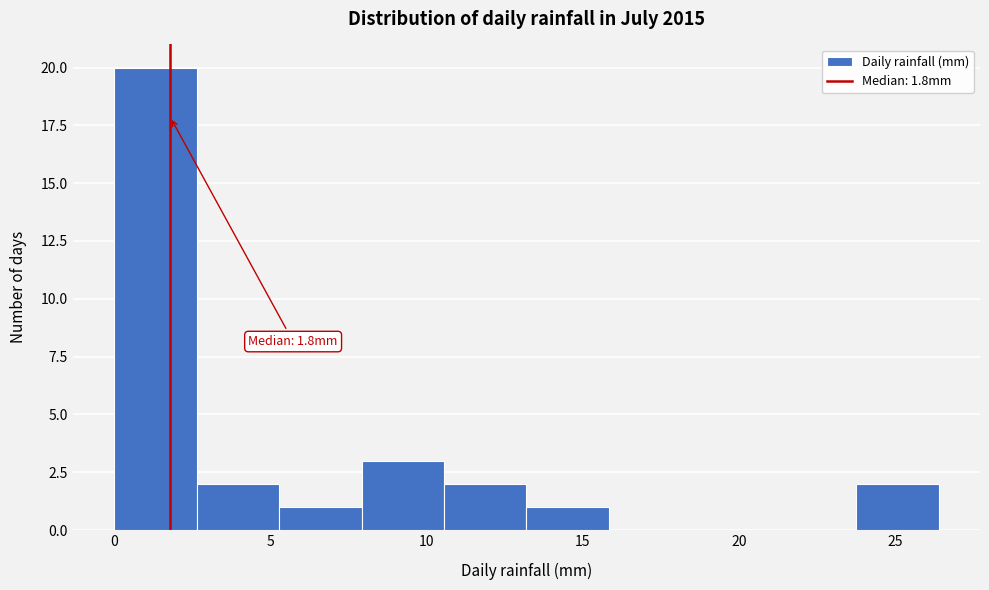

Which range on the x-axis has the tallest bar?

0.0 to 2.5